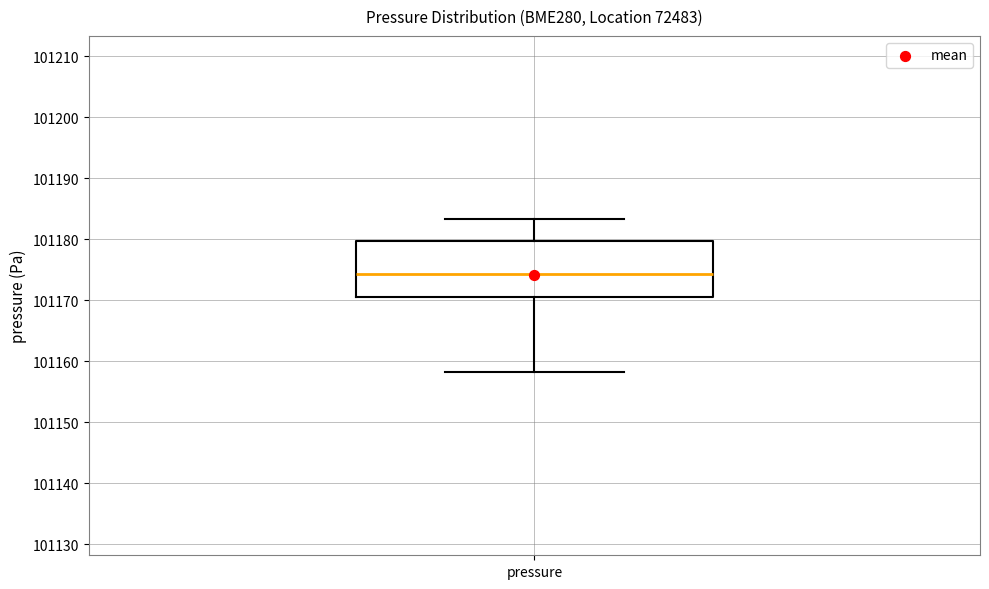

Read this box plot against the y-axis: the position of the median line, the range covered by the box, and the ends of both whiskers. The values are not printed on the chart, so give them approximately, as read against the axis.

median 101174, box 101171 to 101180, whiskers 101158 to 101183